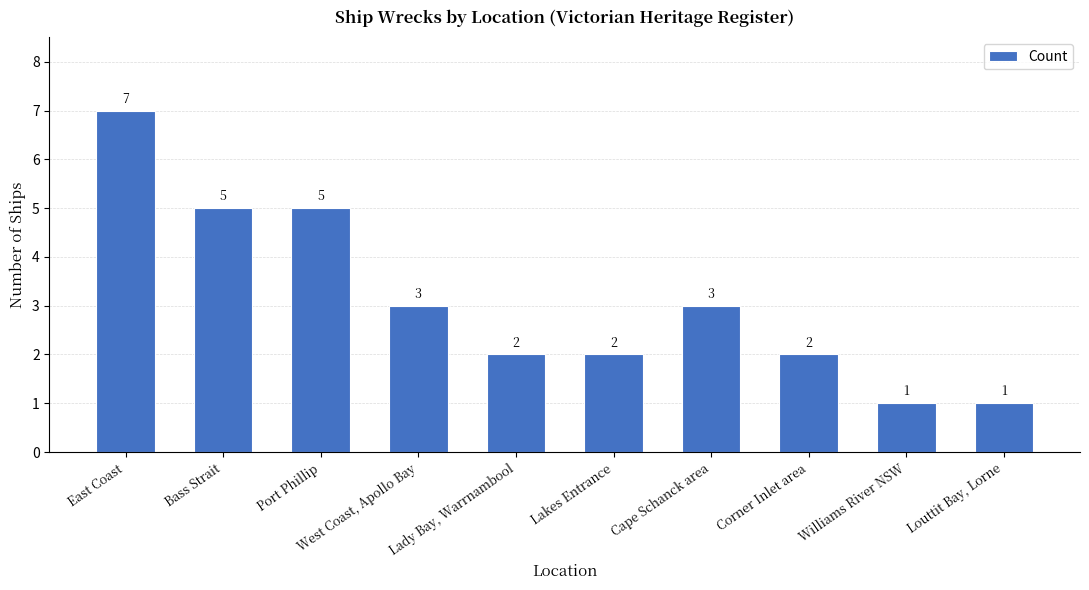

Does the chart contain any negative values?

No